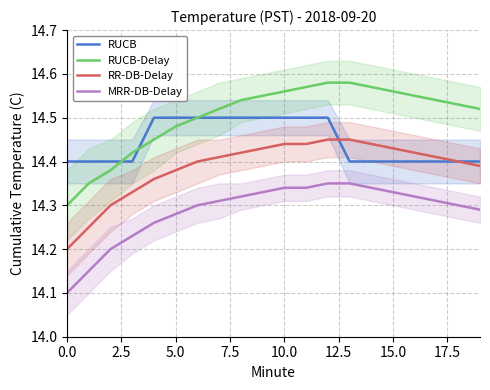

What value does the MRR-DB-Delay series have at 13?

14.3